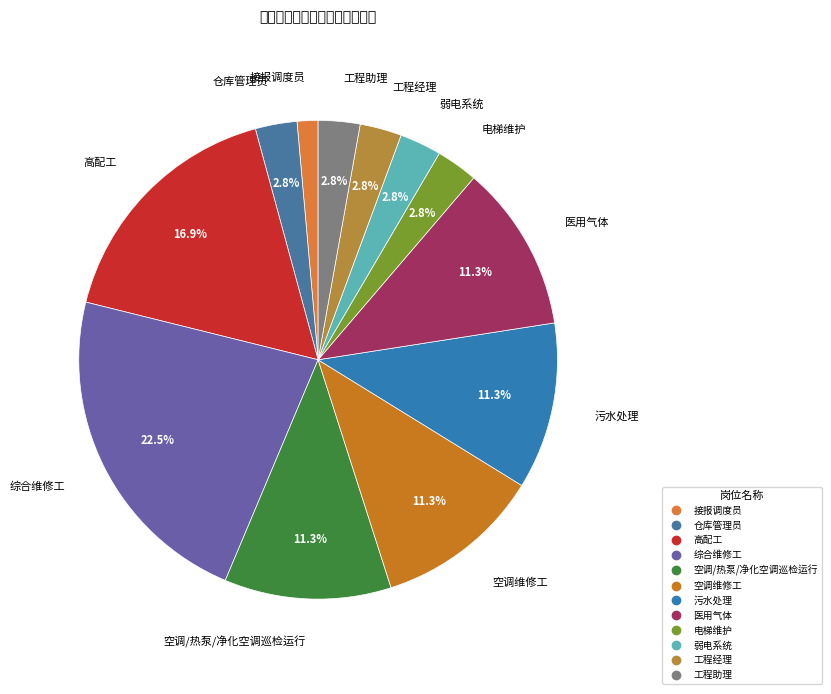

What percentage is the 医用气体 slice, to the nearest percent?

11%